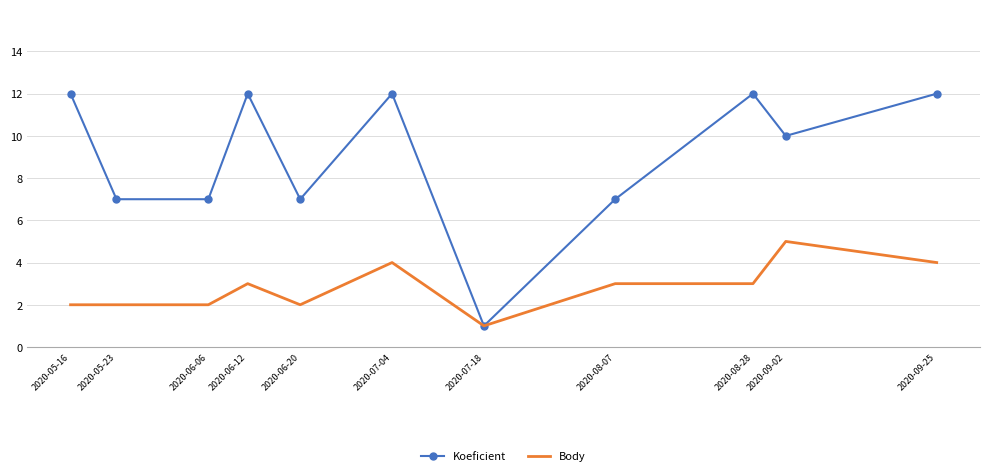

What is the difference between the highest and lowest values at 2020-07-04?

8